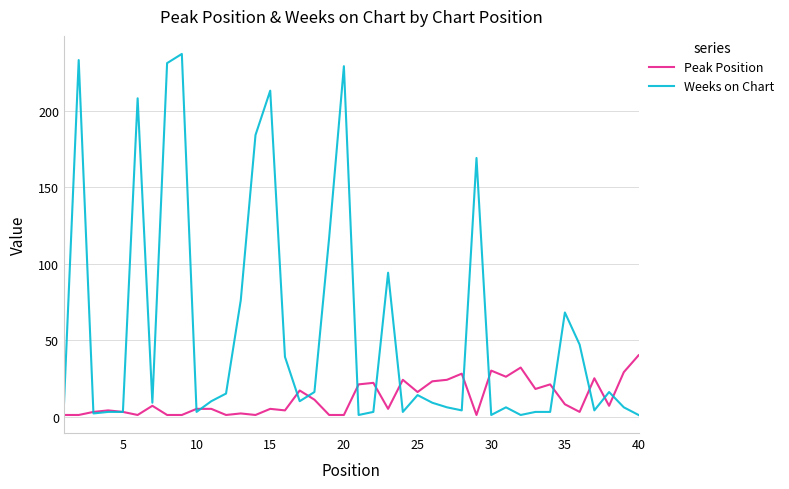

How many lines are shown in the chart?

2